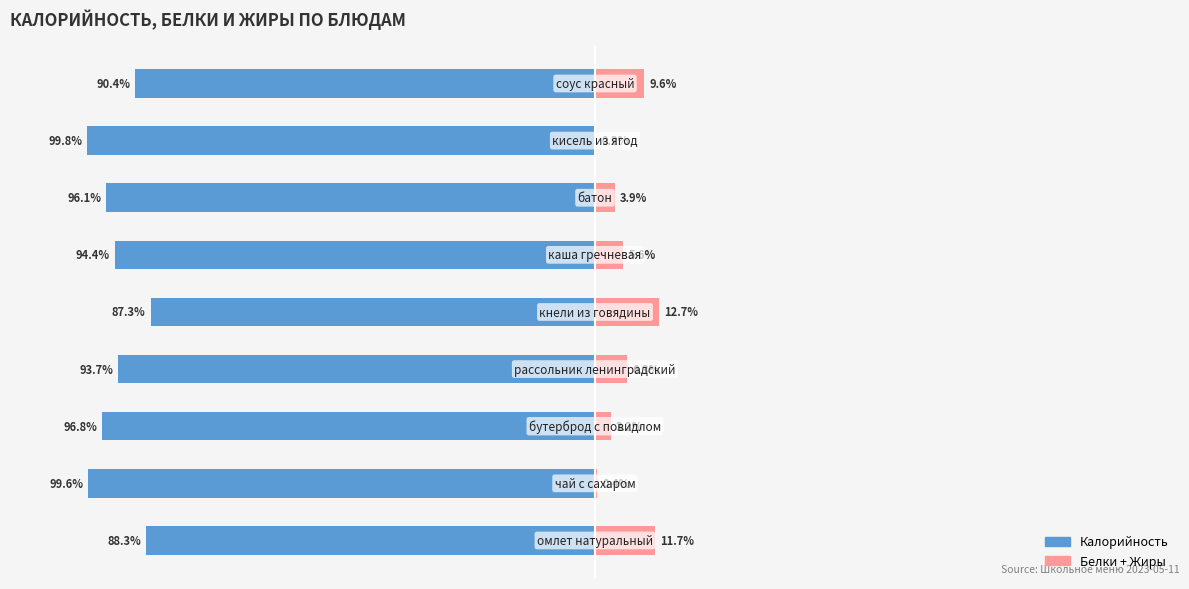

What is the value of the Калорийность bar at the 3rd from the left?

-96.8